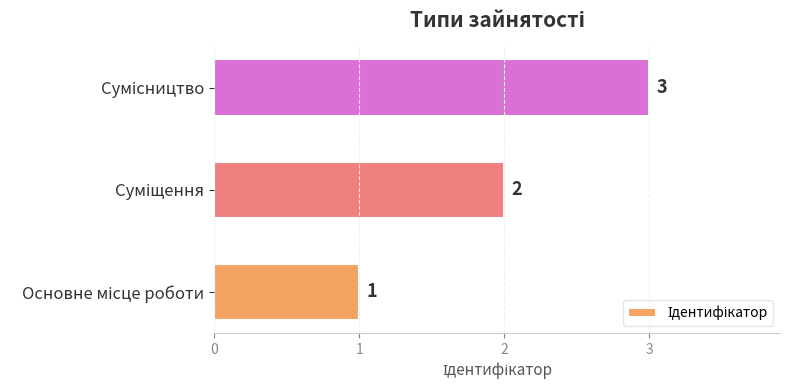

What is the maximum value shown in the chart?

3